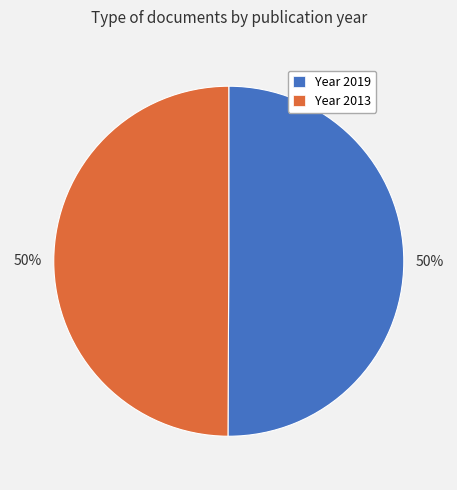

To the nearest percent, what is the average slice percentage?

50%